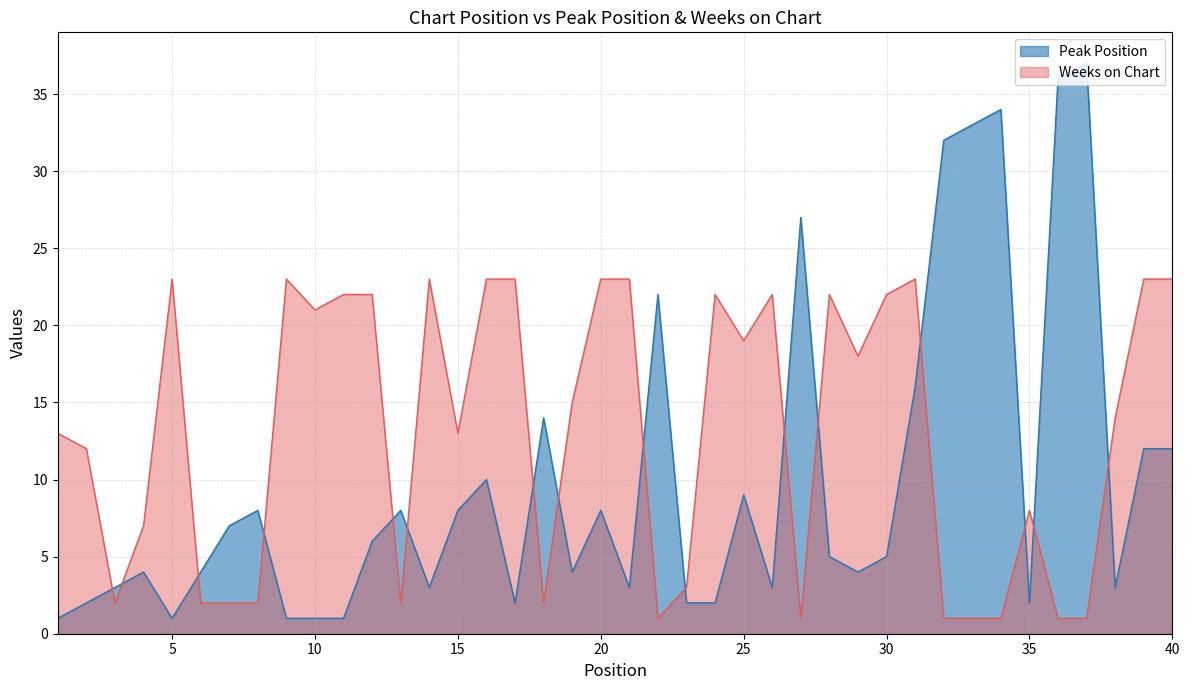

Reading left to right, extract all data points from this chart.

Peak Position: 1=1	2=2	3=3	4=4	5=1	6=4	7=7	8=8	9=1	10=1	11=1	12=6	13=8	14=3	15=8	16=10	17=2	18=14	19=4	20=8	21=3	22=22	23=2	24=2	25=9	26=3	27=27	28=5	29=4	30=5	31=16	32=32	33=33	34=34	35=2	36=36	37=37	38=3	39=12	40=12
Weeks on Chart: 1=13	2=12	3=2	4=7	5=23	6=2	7=2	8=2	9=23	10=21	11=22	12=22	13=2	14=23	15=13	16=23	17=23	18=2	19=15	20=23	21=23	22=1	23=3	24=22	25=19	26=22	27=1	28=22	29=18	30=22	31=23	32=1	33=1	34=1	35=8	36=1	37=1	38=14	39=23	40=23